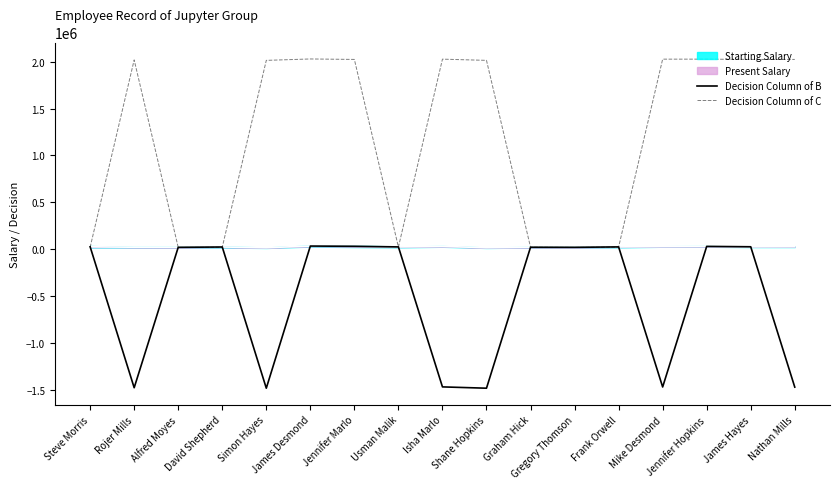

At which label is Decision Column of C closest to 1024000?

Simon Hayes